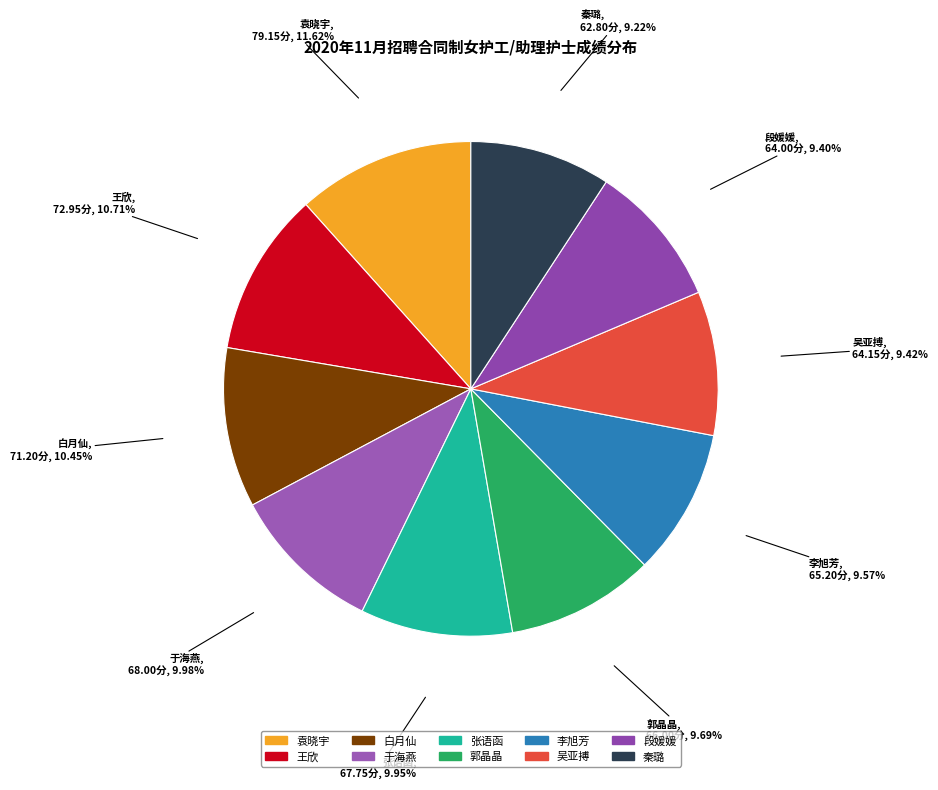

To the nearest percent, what portion does 段媛媛 represent?

9%